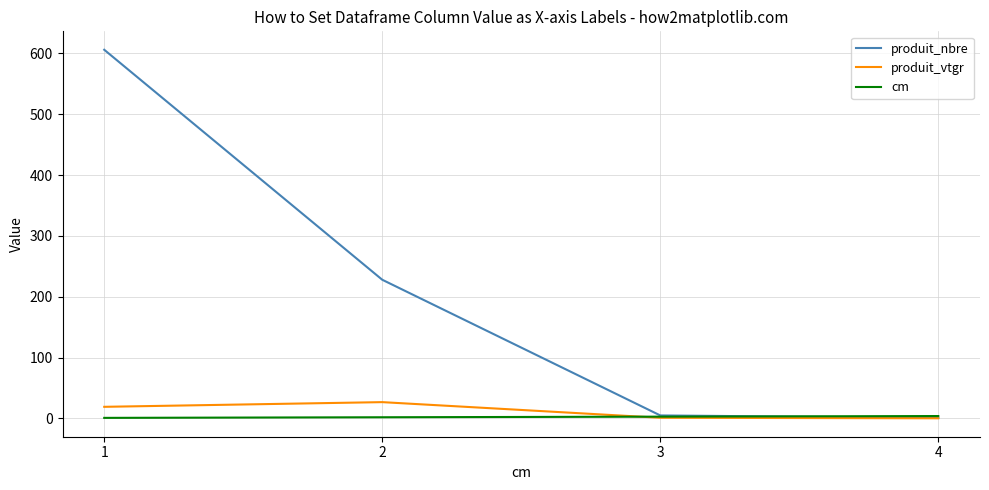

What is the maximum value for produit_nbre?

606.0